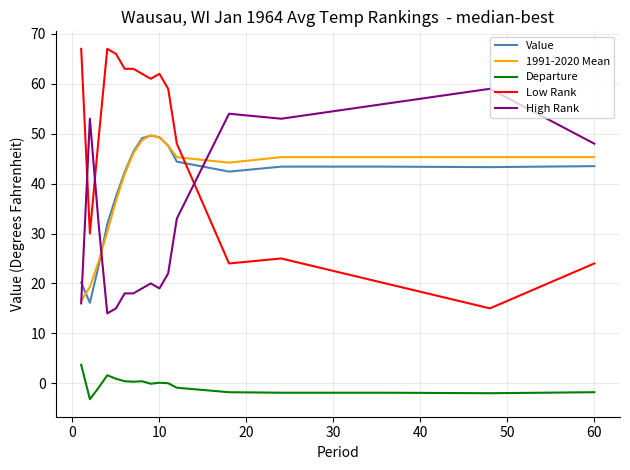

Which series has the widest spread of values?

Low Rank